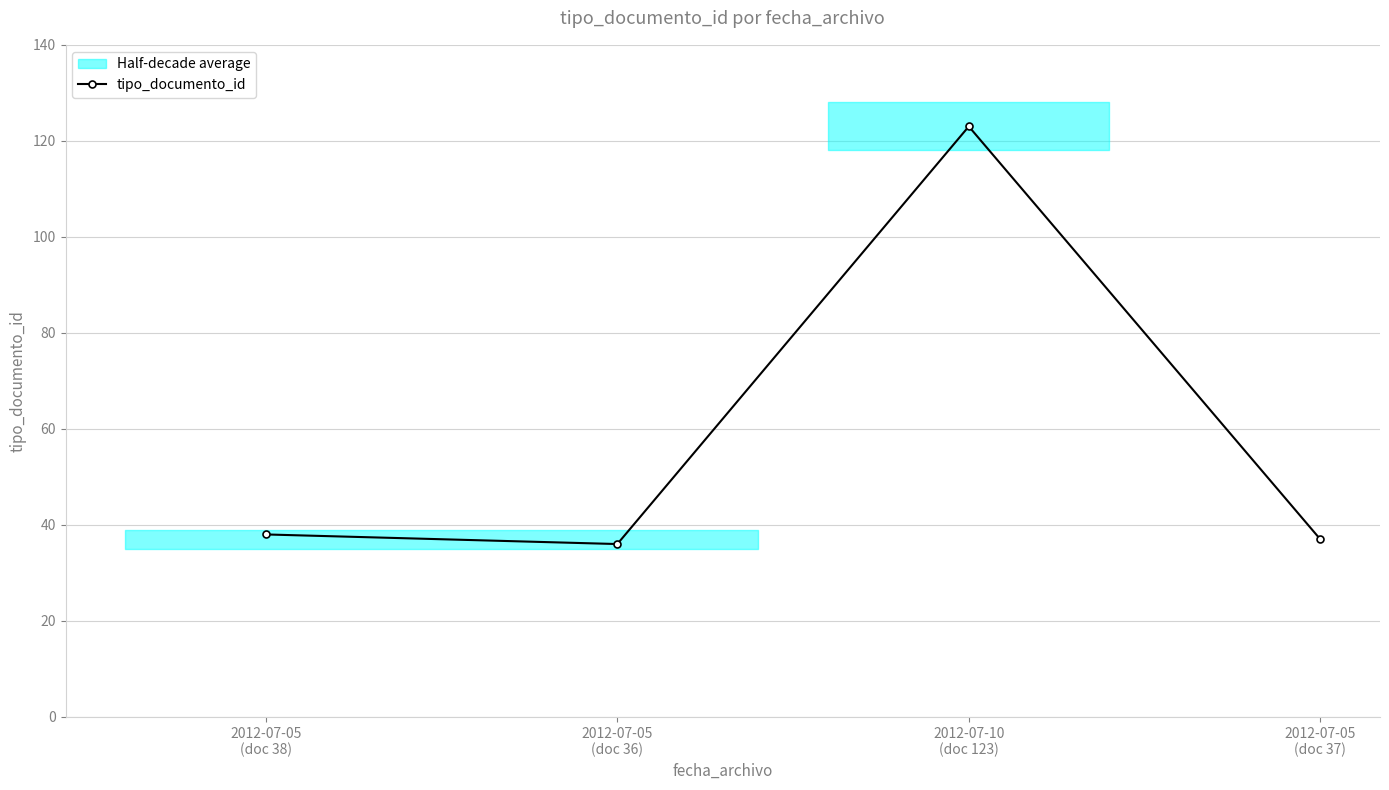

How many data points does each series have?

4